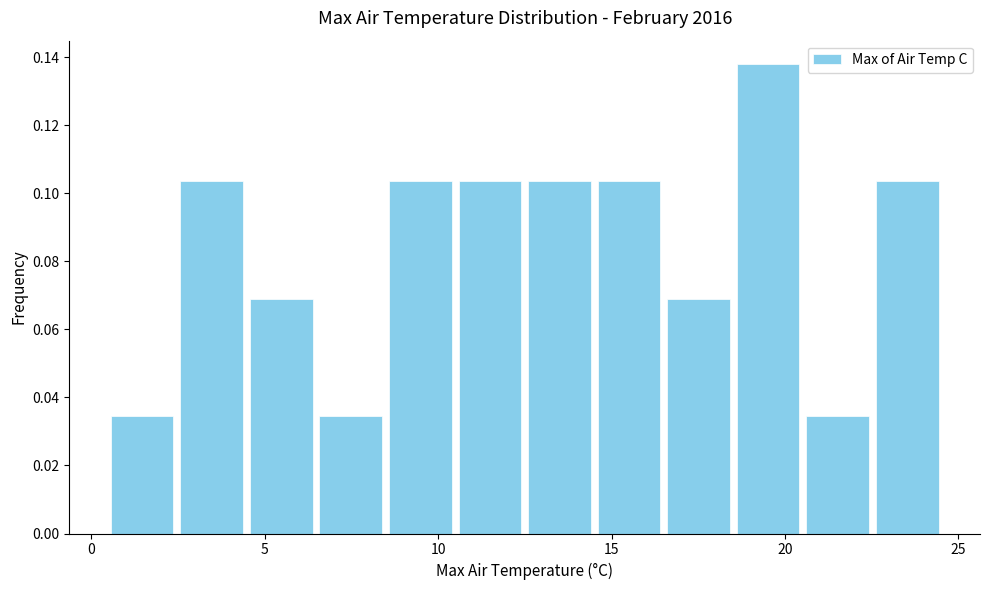

Reading left to right, list every bar in this chart as the range it spans on the x-axis followed by its height. Neither the bar edges nor the heights are printed on the chart, so give them approximately, as read against the axes.

0.5 to 2.5: 0.034
2.5 to 4.5: 0.104
4.5 to 6.5: 0.068
6.5 to 8.5: 0.034
8.5 to 10.5: 0.104
10.5 to 12.5: 0.104
12.5 to 14.5: 0.104
14.5 to 16.5: 0.104
16.5 to 18.5: 0.068
18.5 to 20.5: 0.138
20.5 to 22.5: 0.034
22.5 to 24.5: 0.104